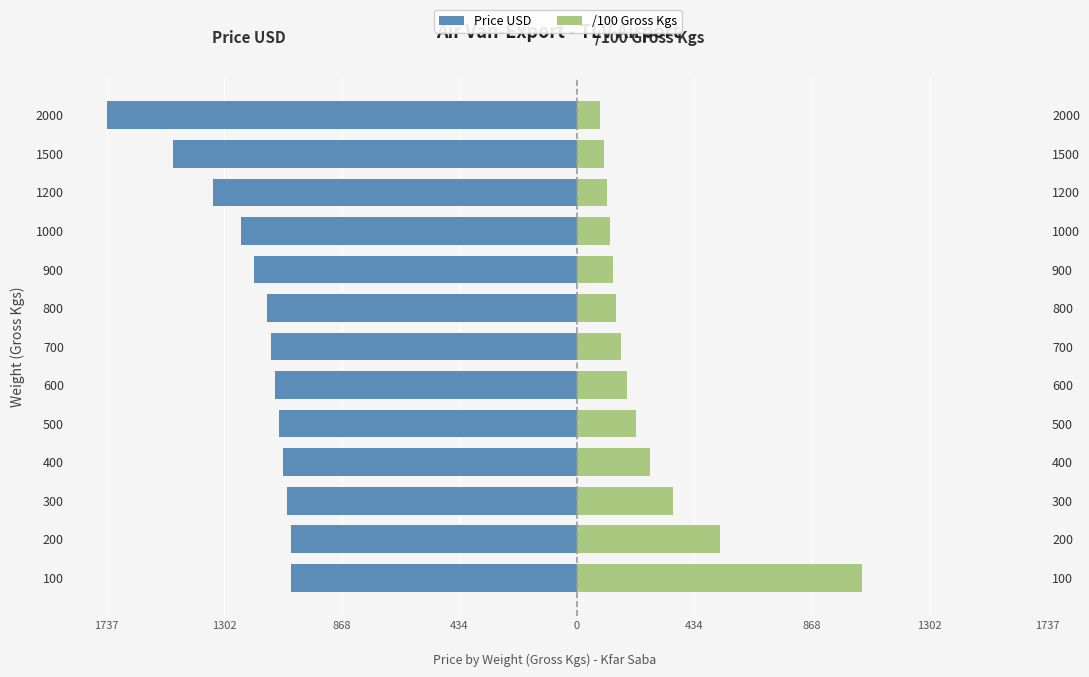

How many data points in /100 Gross Kgs are less than 161?

6